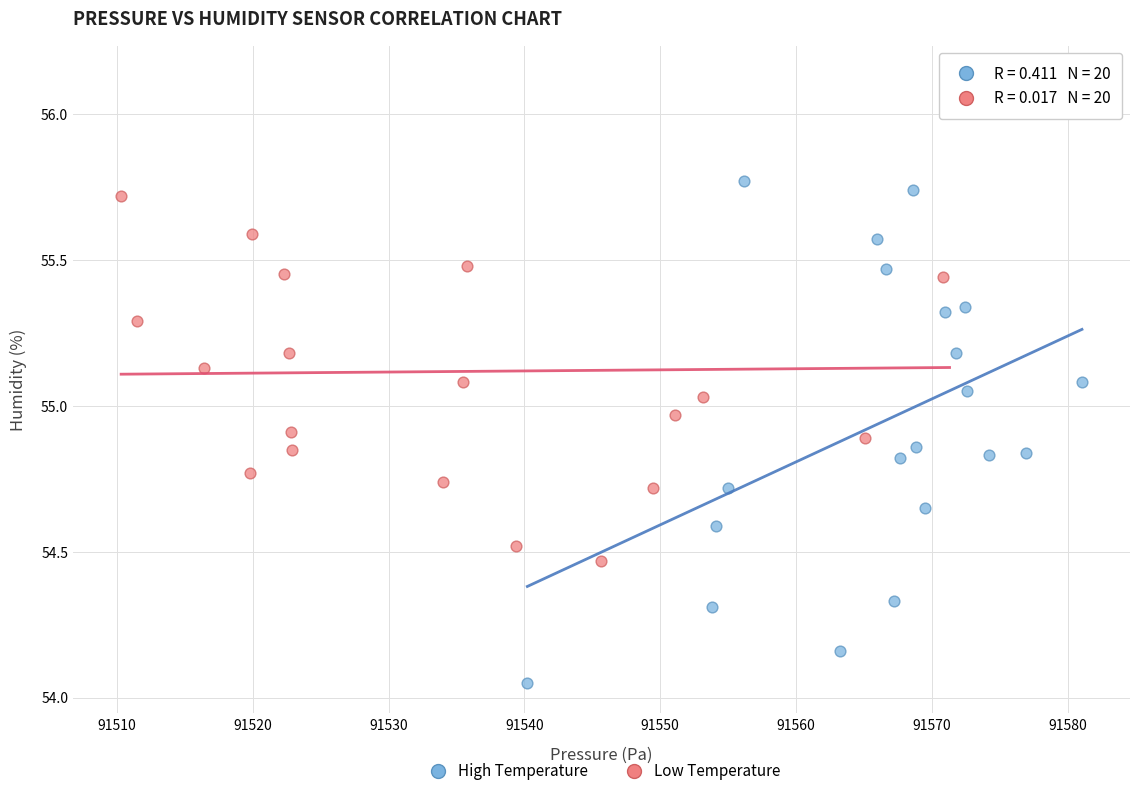

Which series has the largest Y range (max minus min)?

High Temperature